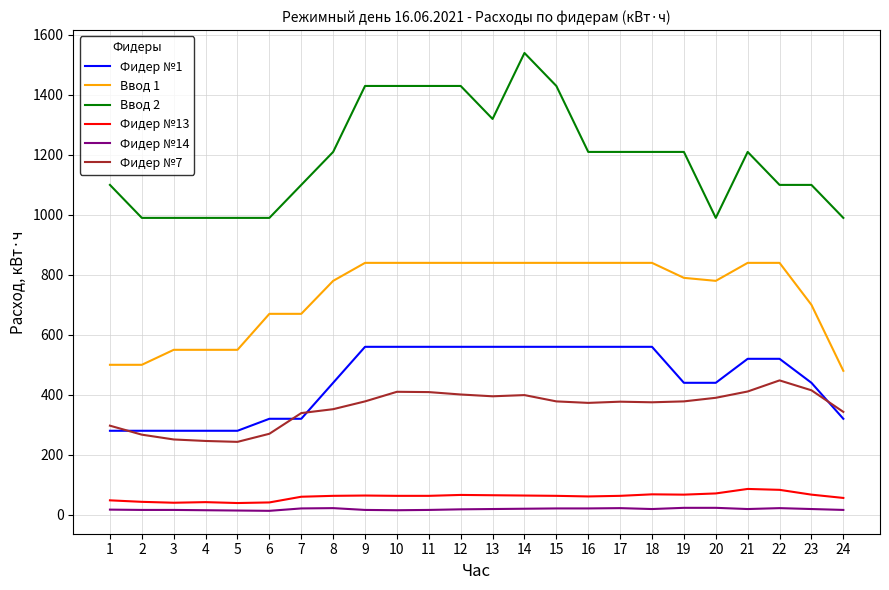

True or false: Фидер №13 and Фидер №7 cross at least once.

False